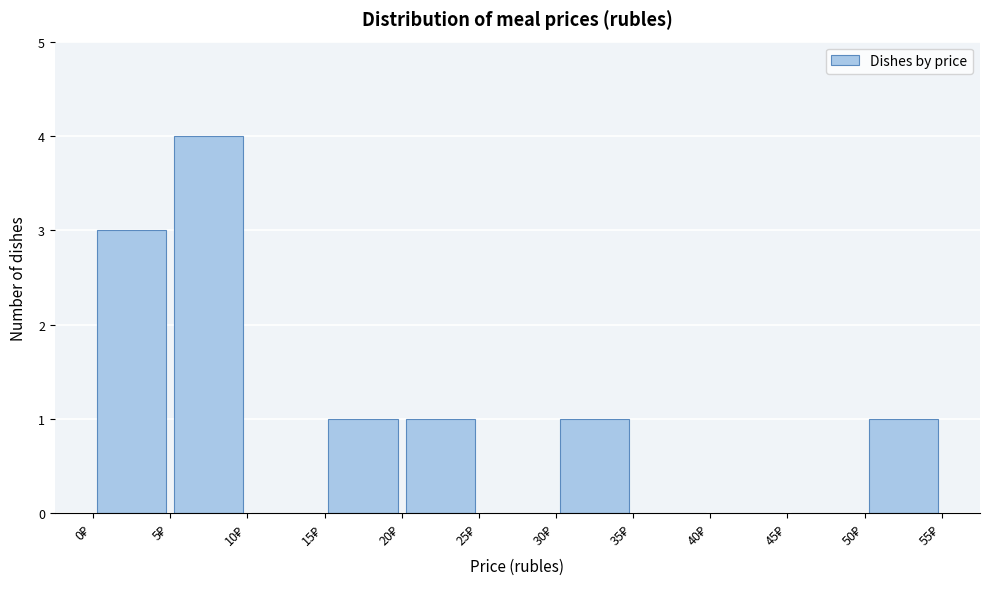

What is the height of the bar covering 0 to 5 on the x-axis? The values are not printed on the chart, so give them approximately, as read against the axis.

3